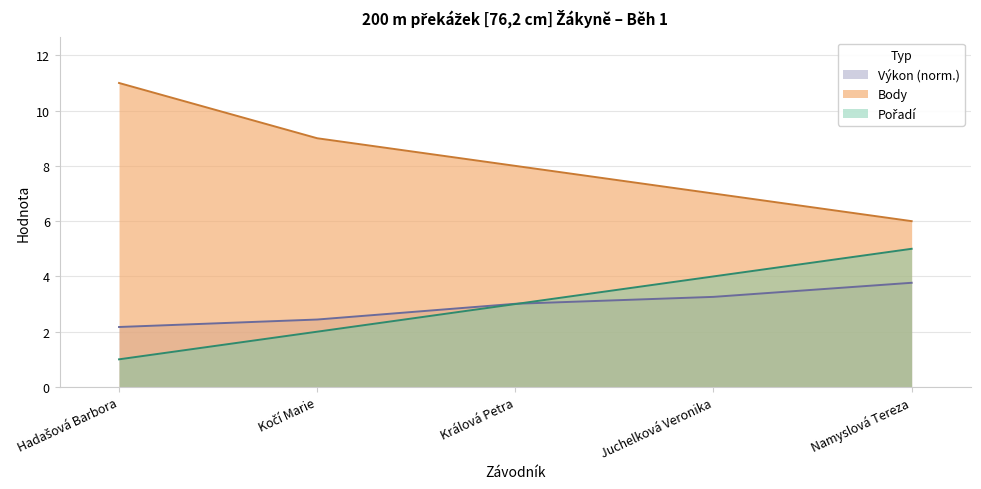

Which series has the widest spread of values?

Body